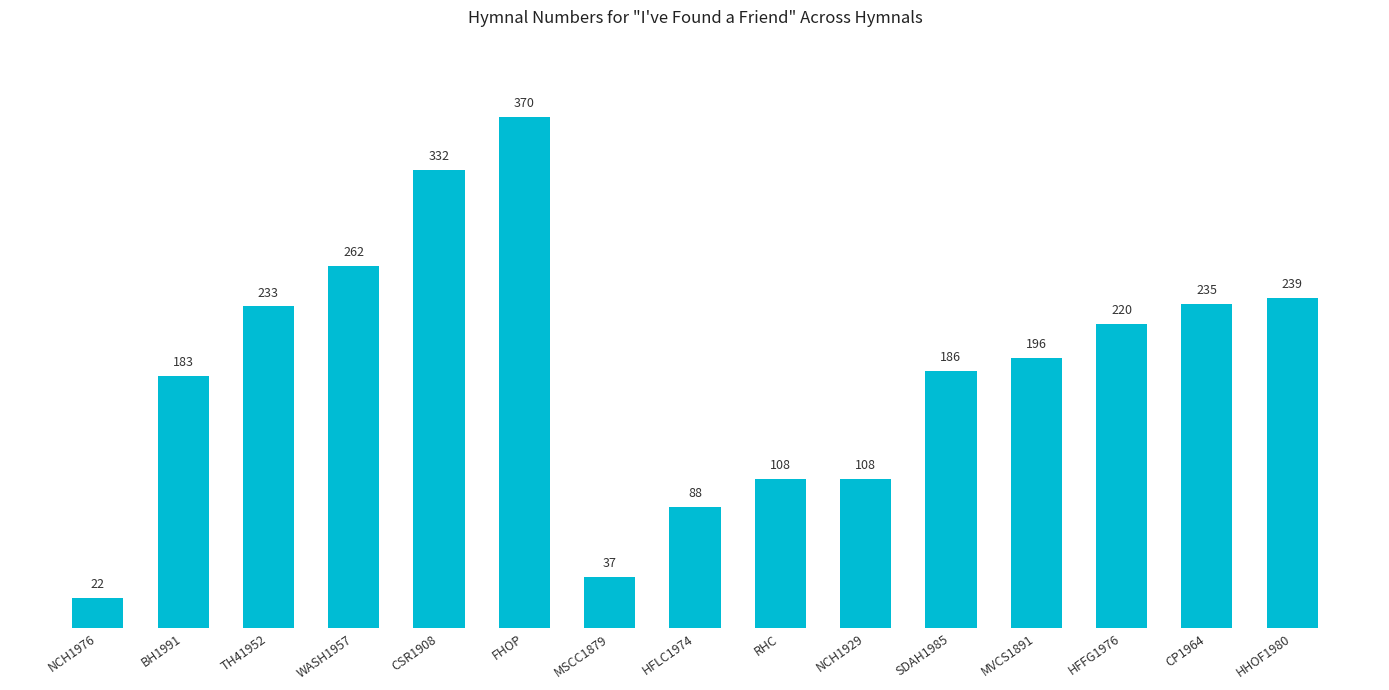

The chart shows a value of 233 at TH41952. True or false?

True